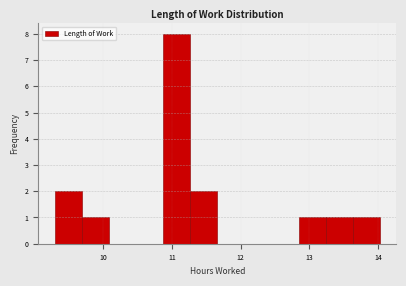

Read against the x-axis, roughly where is the centre of the tallest bar?

11.1